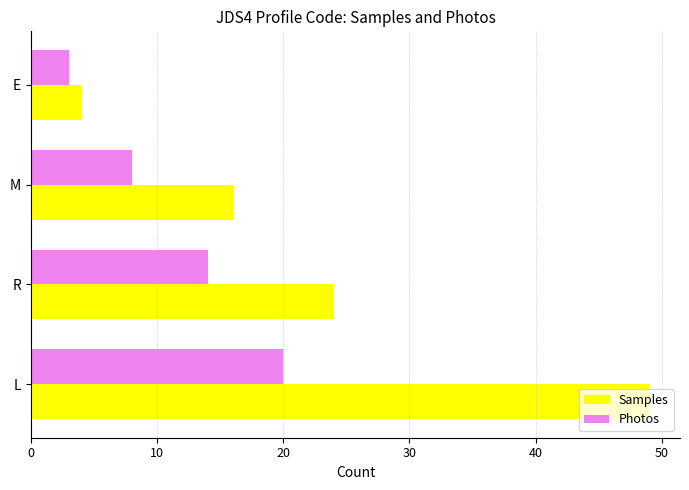

Which series has the largest range (max minus min)?

Samples